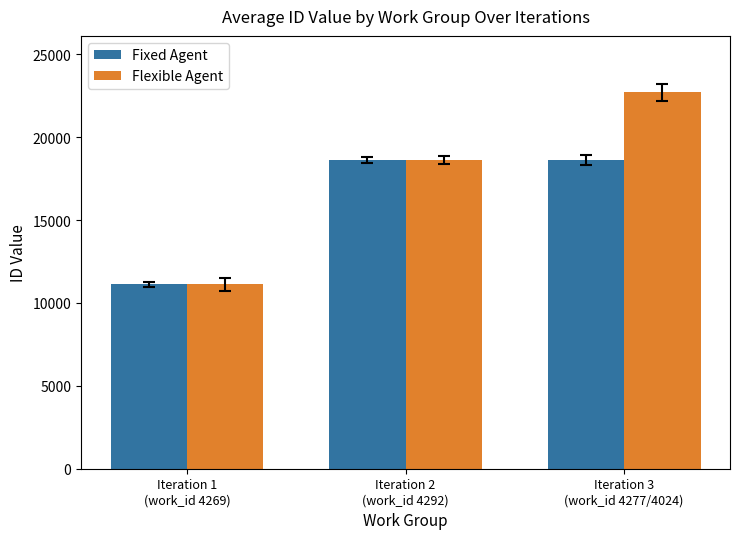

What are all the series names shown in the legend?

Fixed Agent, Flexible Agent